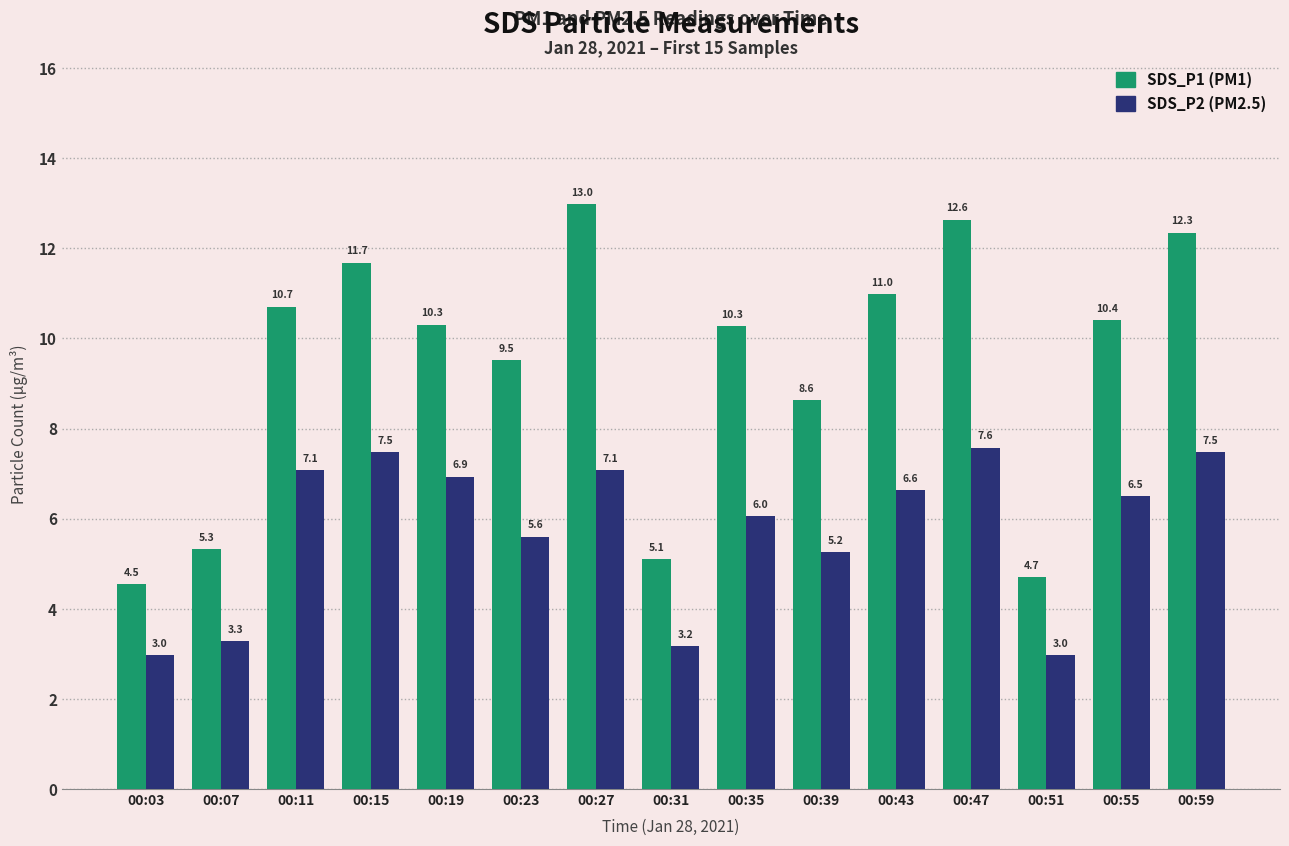

What is the maximum value shown in the chart?

13.0